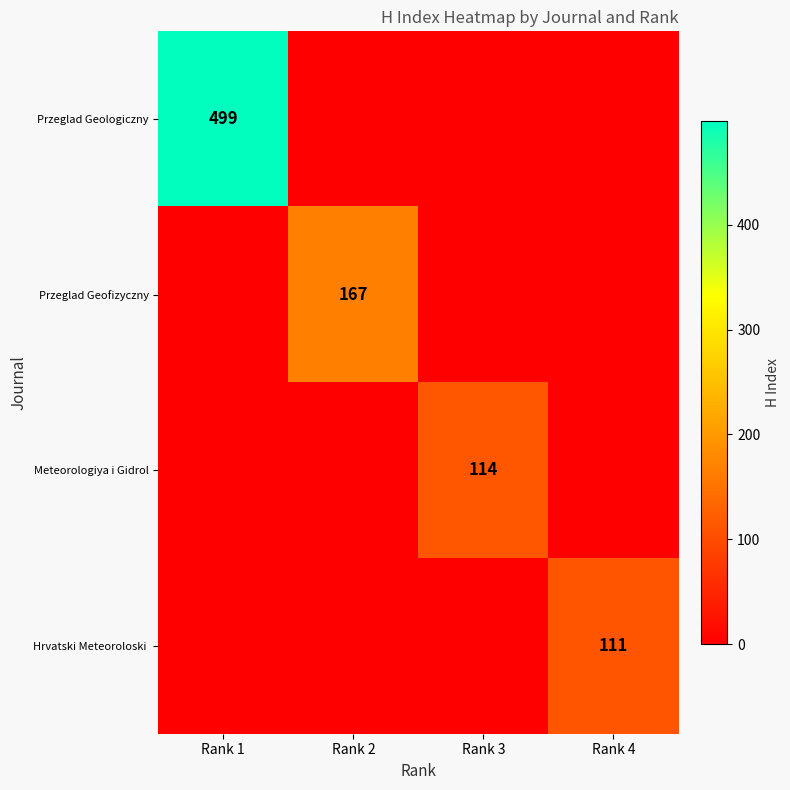

How many data points does each series have?

4